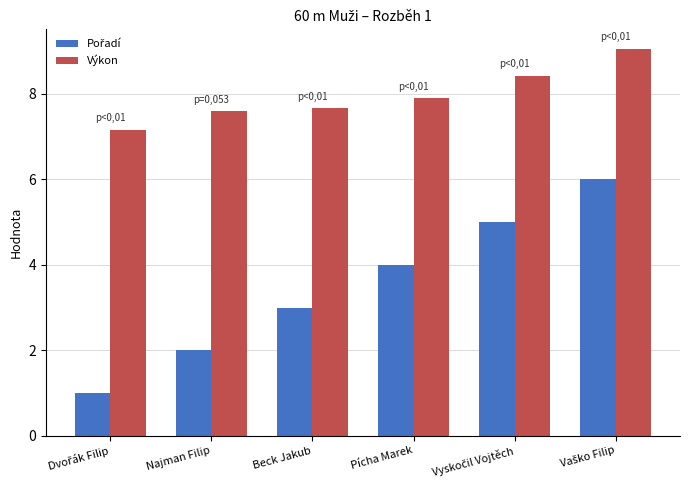

What is the smallest value displayed?

1.0